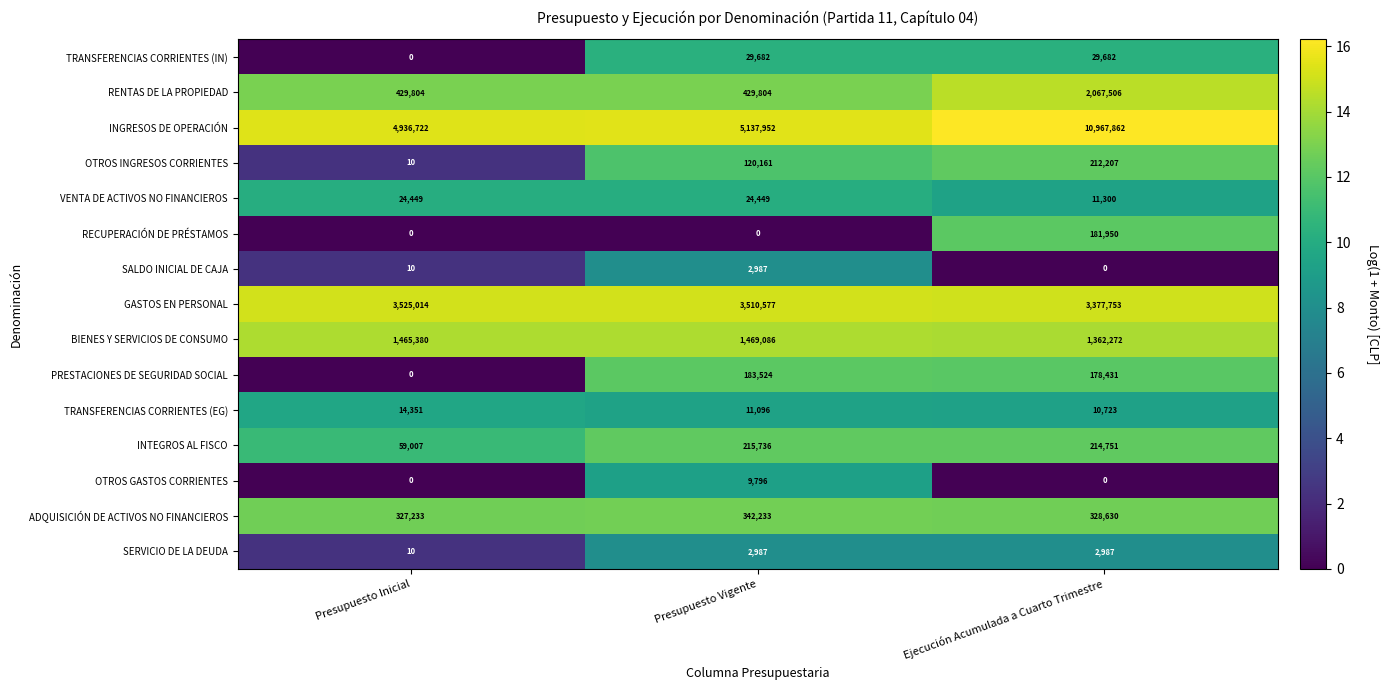

The value of TRANSFERENCIAS CORRIENTES (IN) at Presupuesto Vigente is 44449. True or false?

False